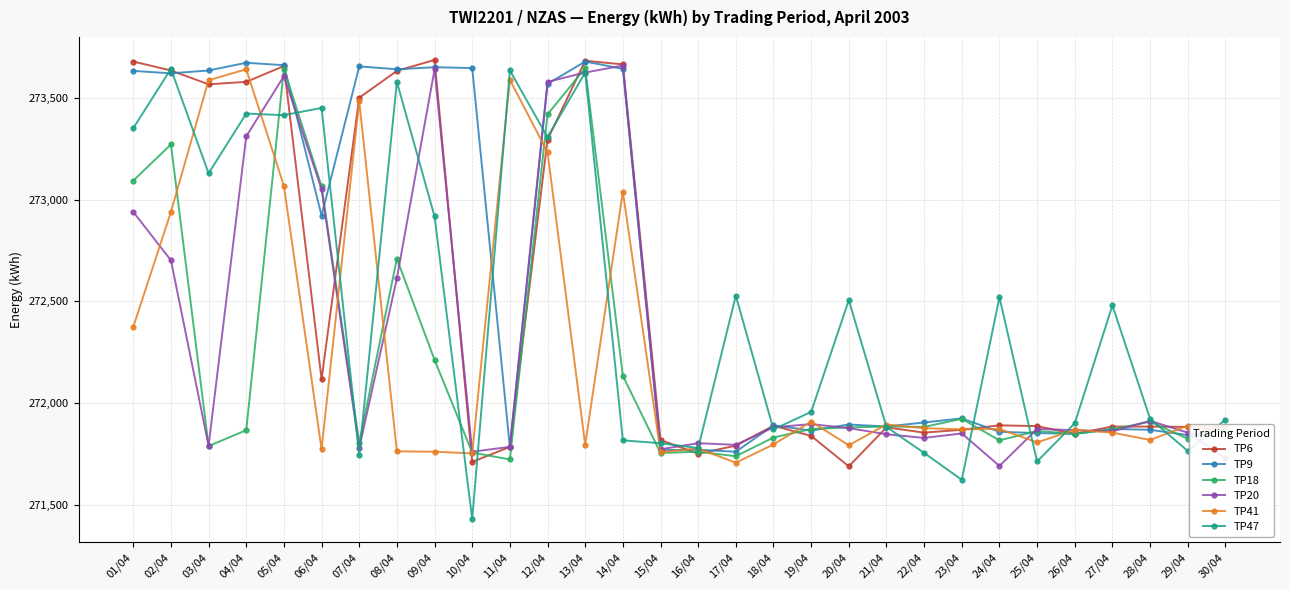

What is the difference between the second highest and minimum values in the TP18 series?

1922